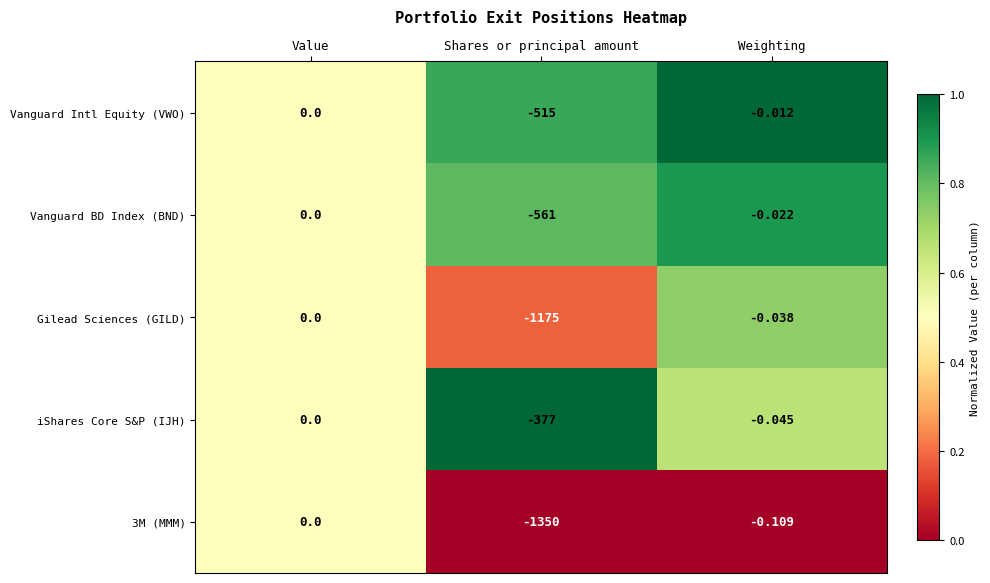

Rank the categories by Gilead Sciences (GILD) value from highest to lowest.

Value, Weighting, Shares or principal amount